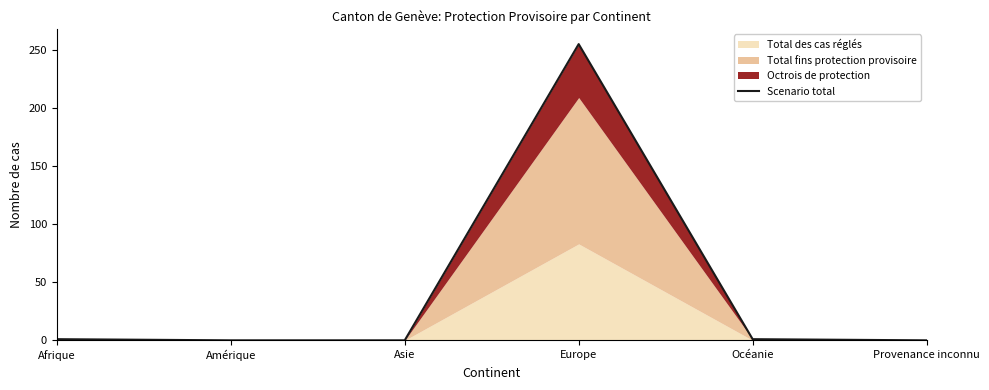

List the labels in order of value, smallest first.

Amérique, Asie, Provenance inconnu, Afrique, Océanie, Europe